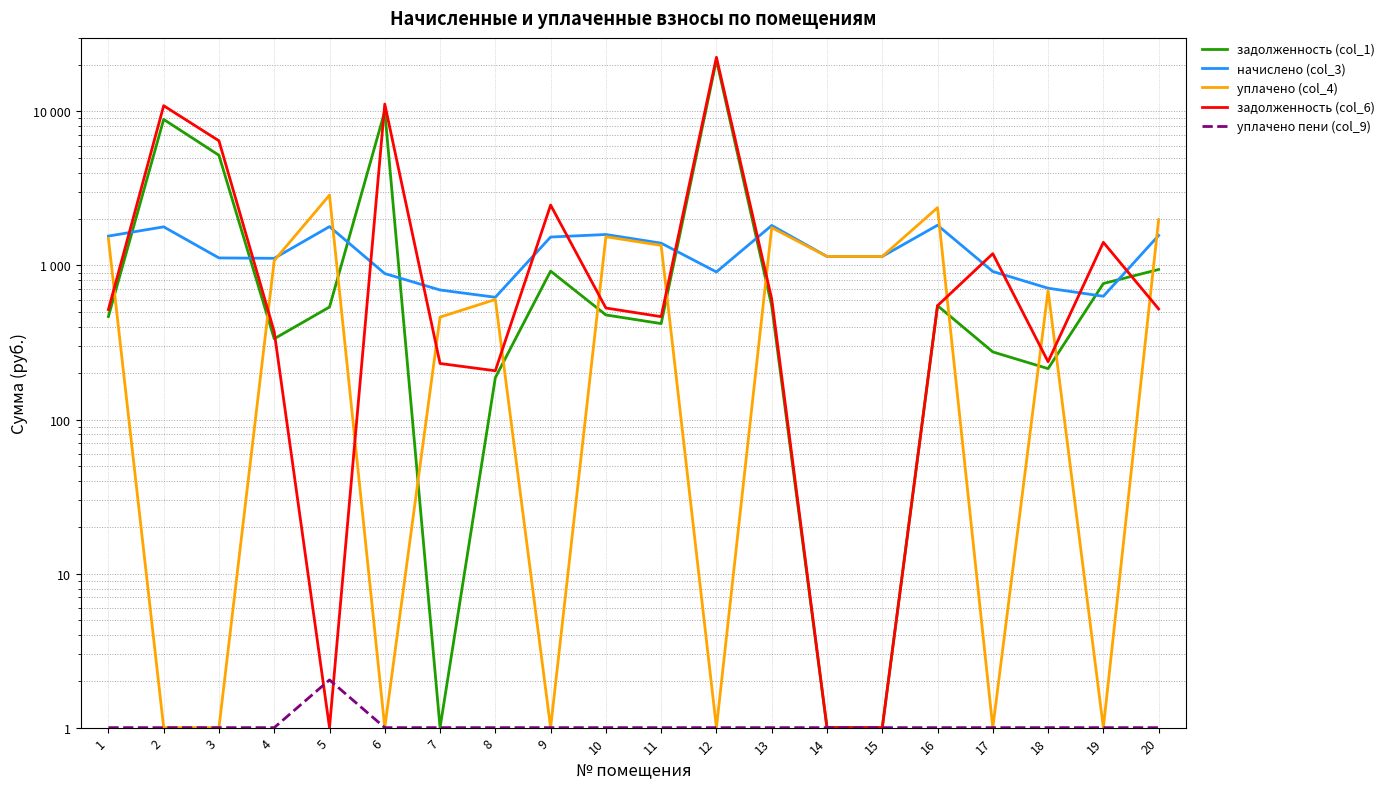

At which label does задолженность (col_1) reach its minimum?

7